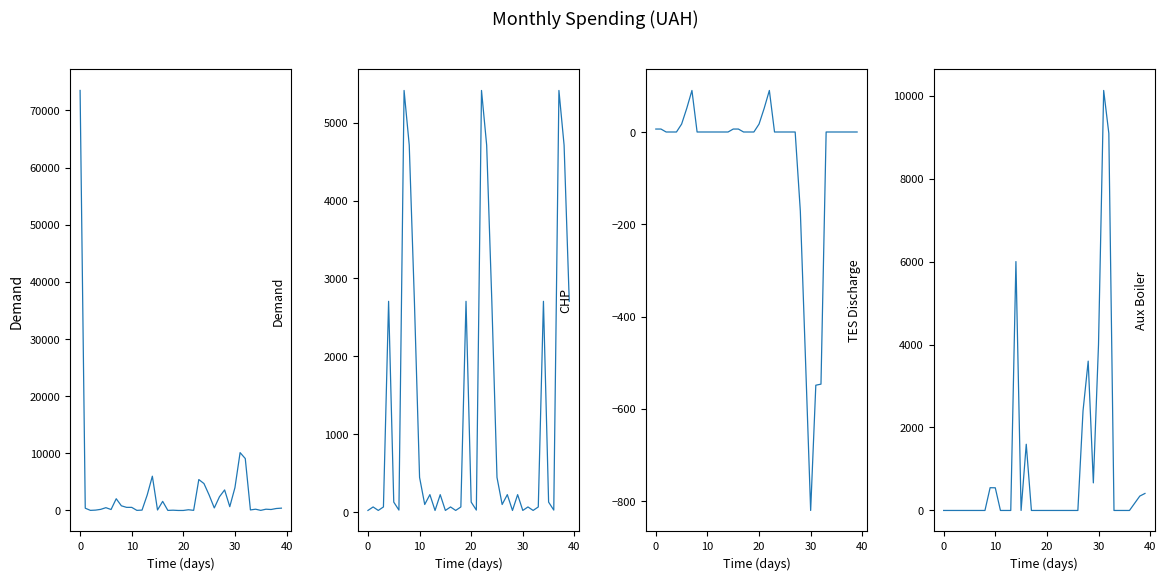

True or false: Demand and TES Discharge cross at least once.

True